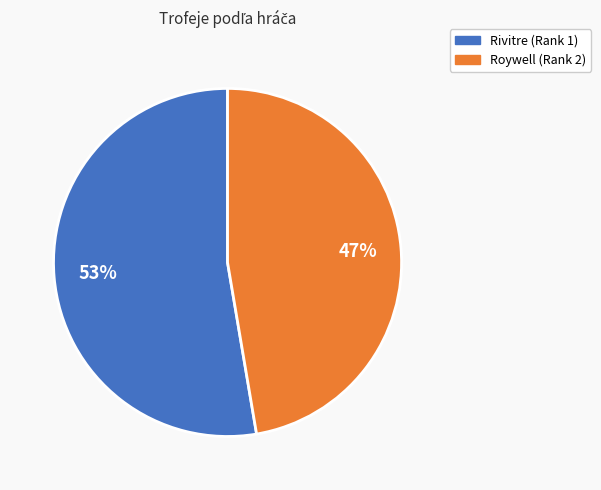

What is the largest slice in the pie chart?

Rivitre (Rank 1)